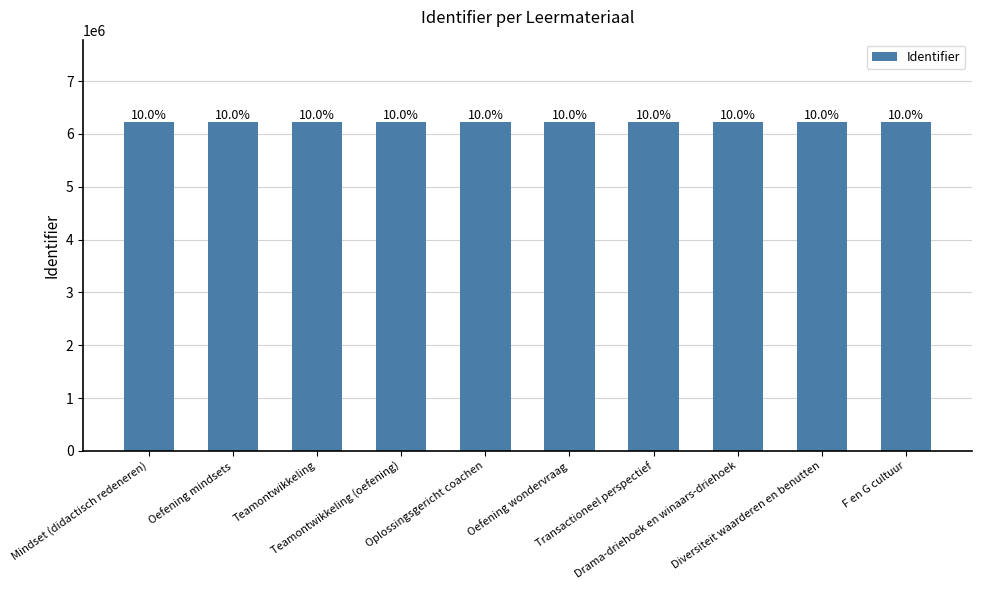

Reading left to right, extract all data points from this chart.

6226875	6226888	6226876	6226915	6226879	6227048	6226878	6227167	6226877	6227373